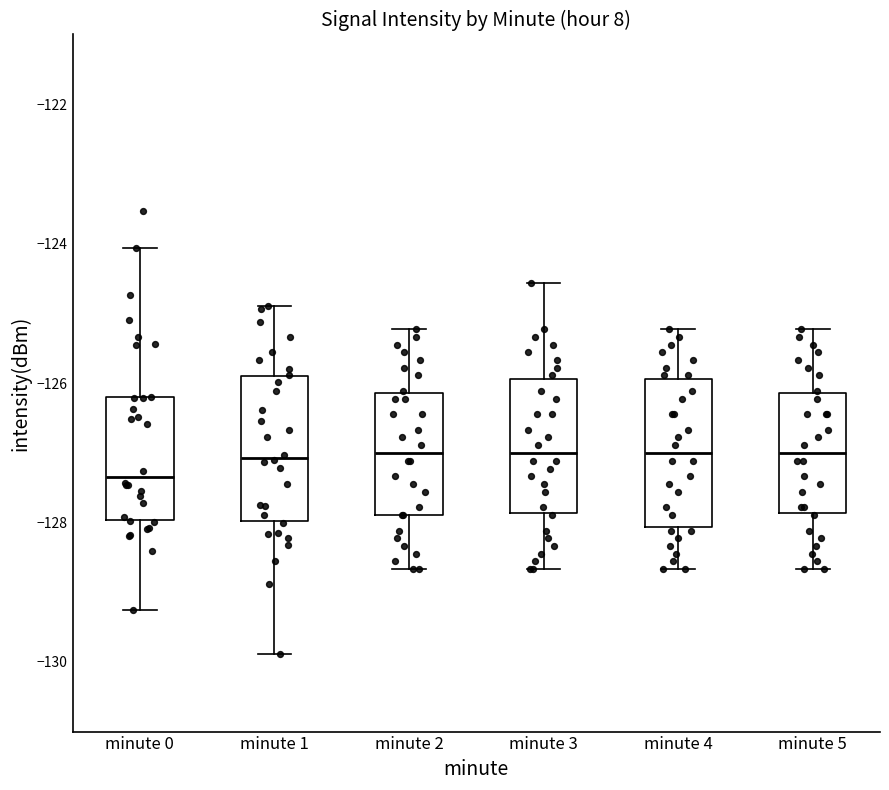

Which box's median line is the lowest?

minute 0